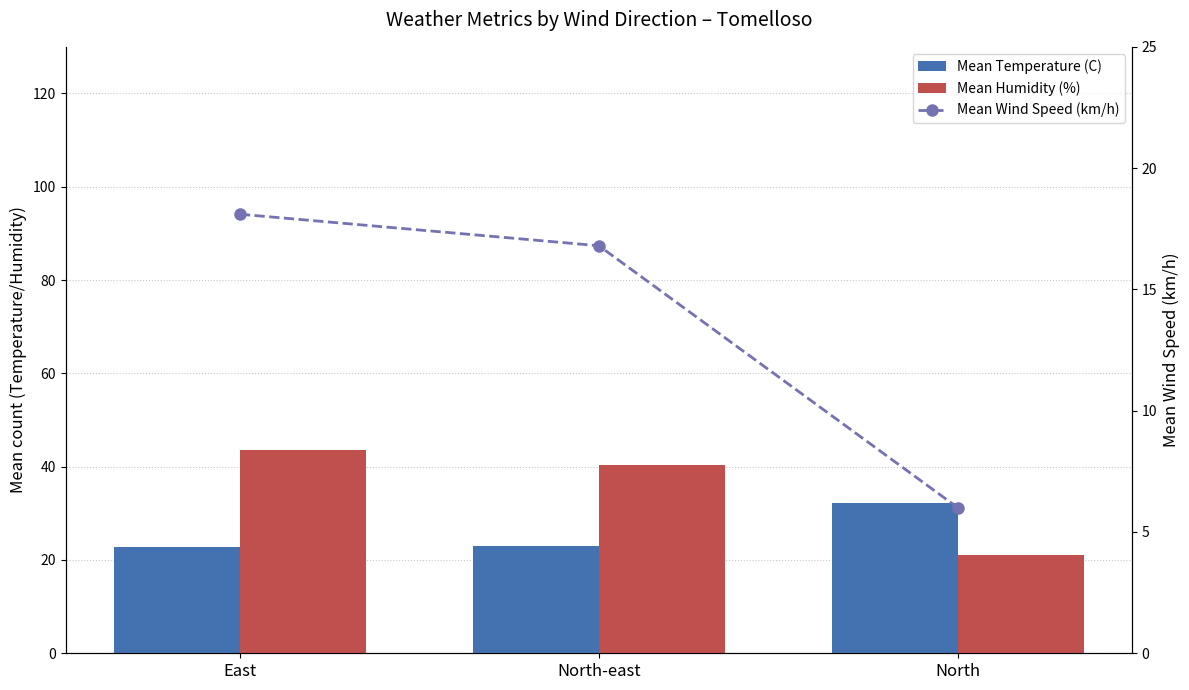

Which category has the highest value in the Mean Temperature (C) series?

North